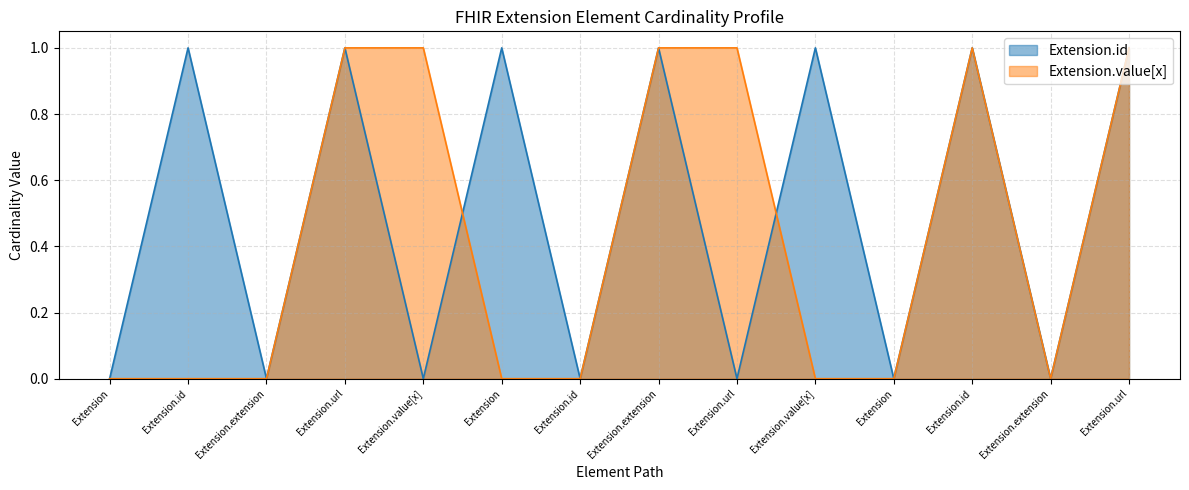

The Extension.id series shows 0 at Extension.id. True or false?

True